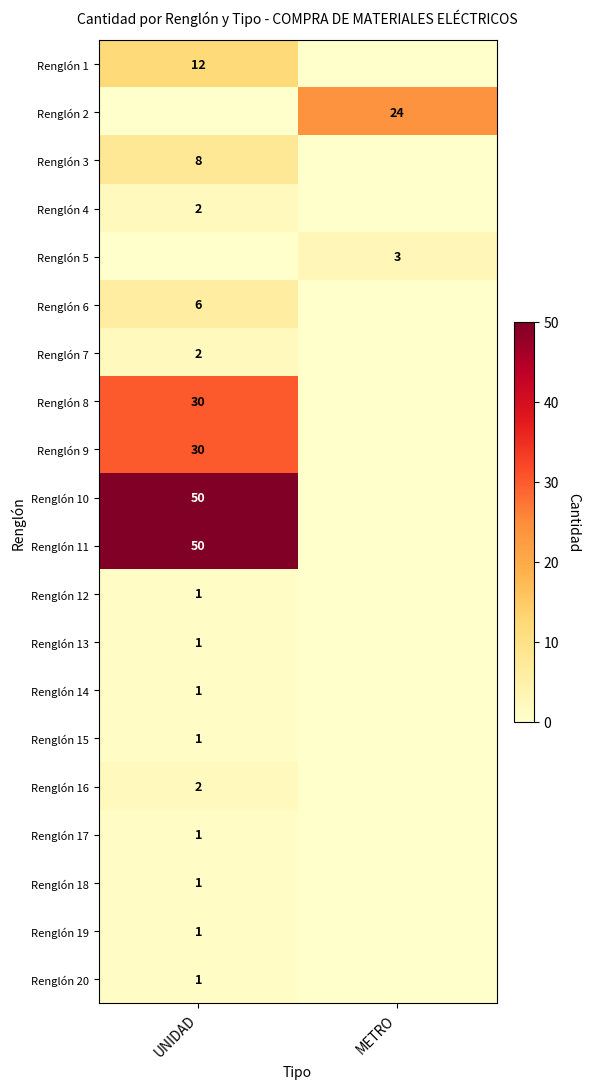

Is the value of Renglón 8 at UNIDAD greater than the value of Renglón 13 at UNIDAD?

Yes